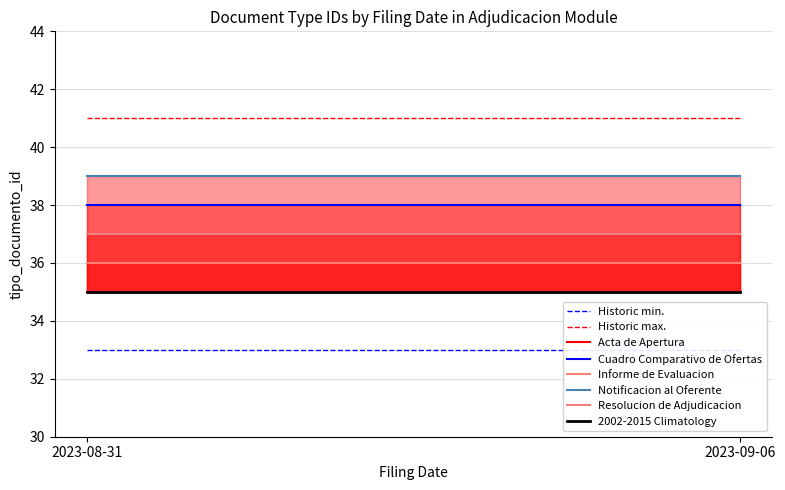

What is the sum of all Acta de Apertura values?

70